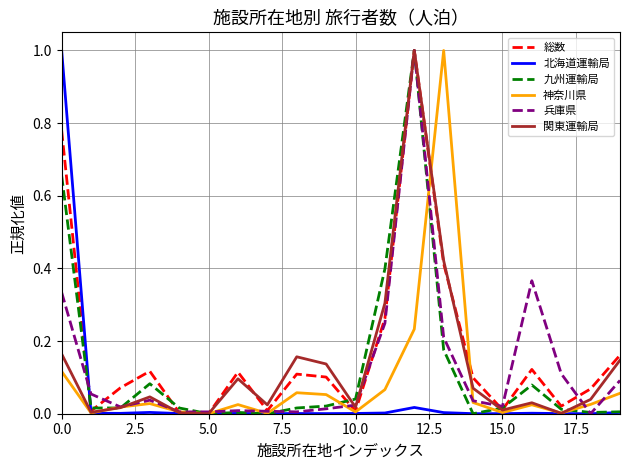

What are all the series names shown in the legend?

総数, 北海道運輸局, 九州運輸局, 神奈川県, 兵庫県, 関東運輸局